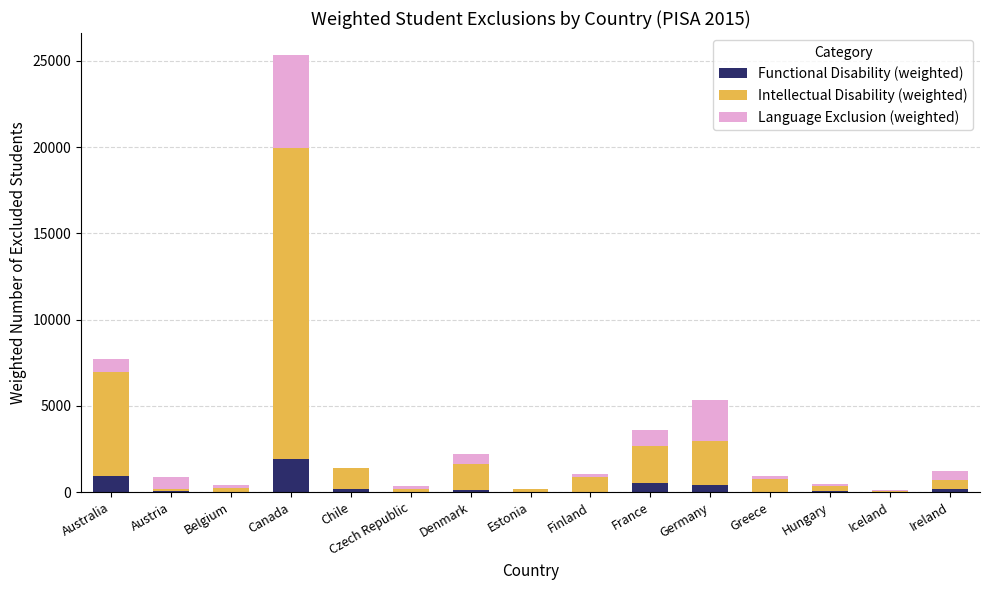

What is the maximum value for Functional Disability (weighted)?

1901.0